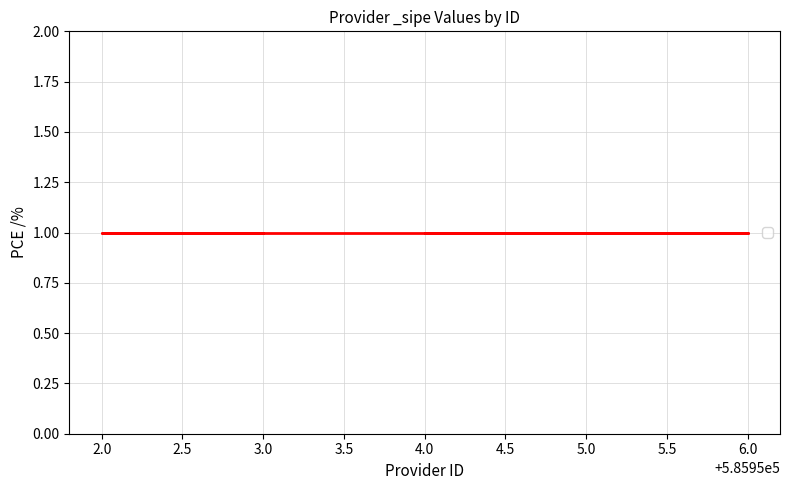

Where is id nearest to the value 585954?

NUCLEO S.A.